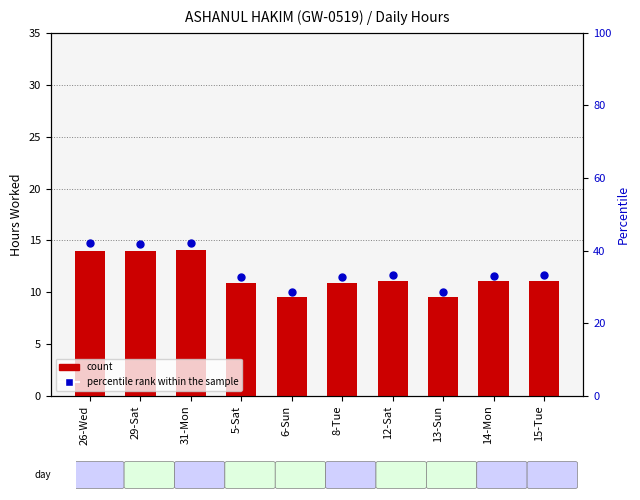

Which series has the largest total across all categories?

percentile rank within the sample